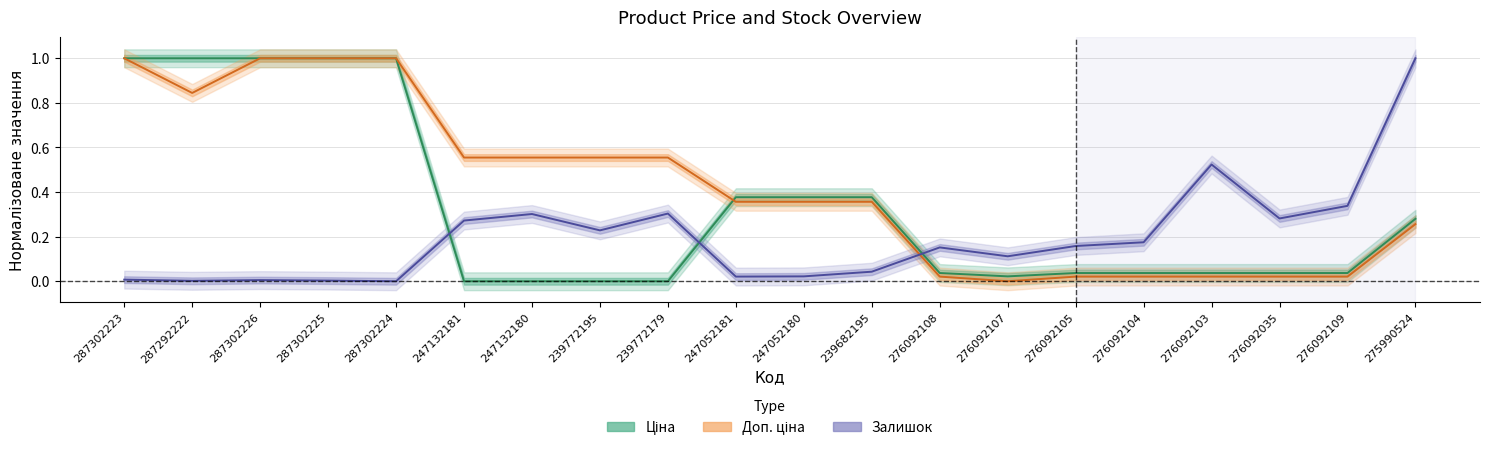

Reading left to right, list all the values displayed in this chart.

Ціна: 1.0	1.0	1.0	1.0	1.0	0.0	0.0	0.0	0.0	0.4	0.4	0.4	0.0	0.0	0.0	0.0	0.0	0.0	0.0	0.3
Доп. ціна: 1.0	0.8	1.0	1.0	1.0	0.6	0.6	0.6	0.6	0.4	0.4	0.4	0.0	0.0	0.0	0.0	0.0	0.0	0.0	0.3
Залишок: 0.0	0.0	0.0	0.0	0.0	0.3	0.3	0.2	0.3	0.0	0.0	0.0	0.2	0.1	0.2	0.2	0.5	0.3	0.3	1.0